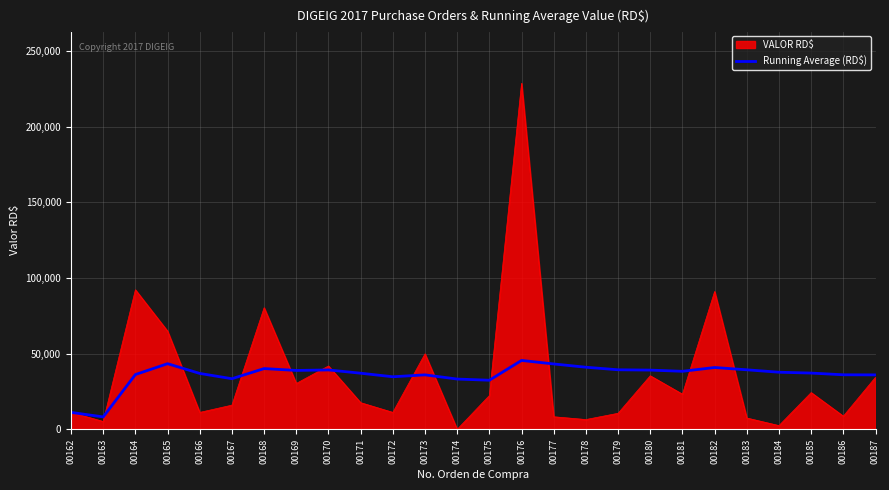

Between 00164 and 00176, which series saw the biggest shift?

VALOR RD$